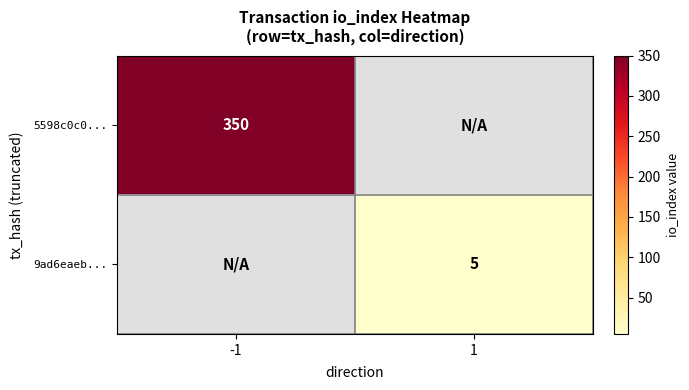

The value of 5598c0c0... at -1 is 73. True or false?

False